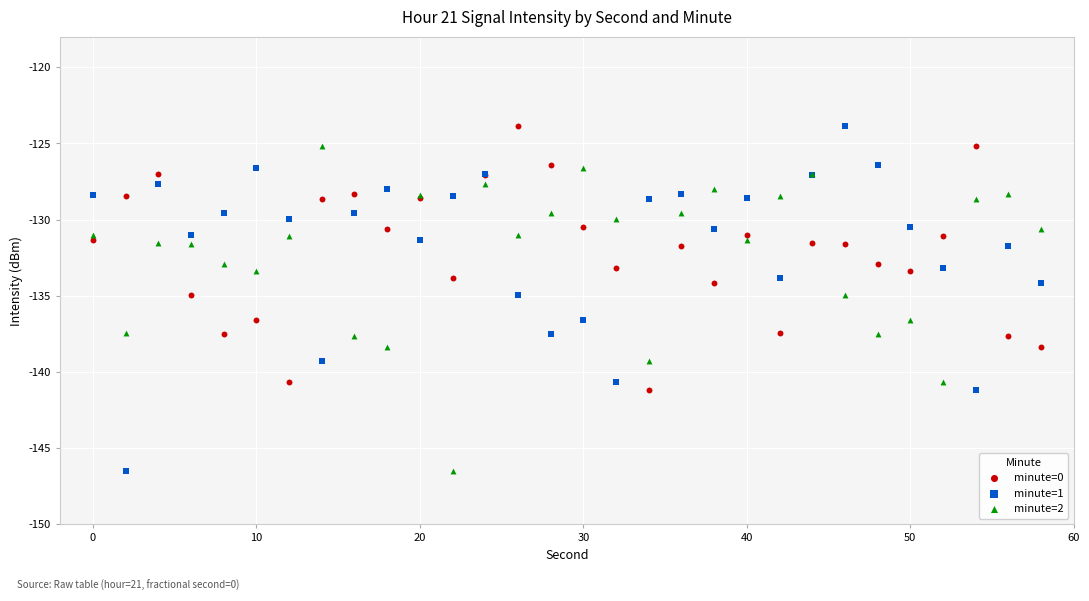

Which series has the largest Y range (max minus min)?

minute=1